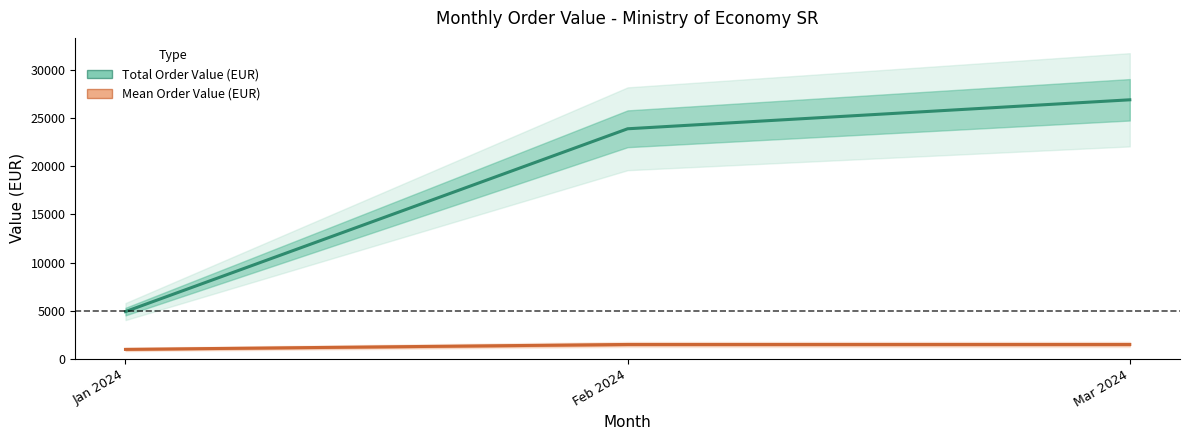

Reading left to right, what are all the values shown in this chart?

Total Order Value (EUR): Jan 2024=4909.6	Feb 2024=23905.3	Mar 2024=26916.3
Mean Order Value (EUR): Jan 2024=981.9	Feb 2024=1494.1	Mar 2024=1495.3